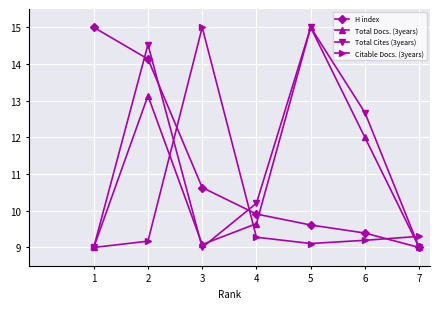

Where do H index and Citable Docs. (3years) first cross each other?

2 and 3